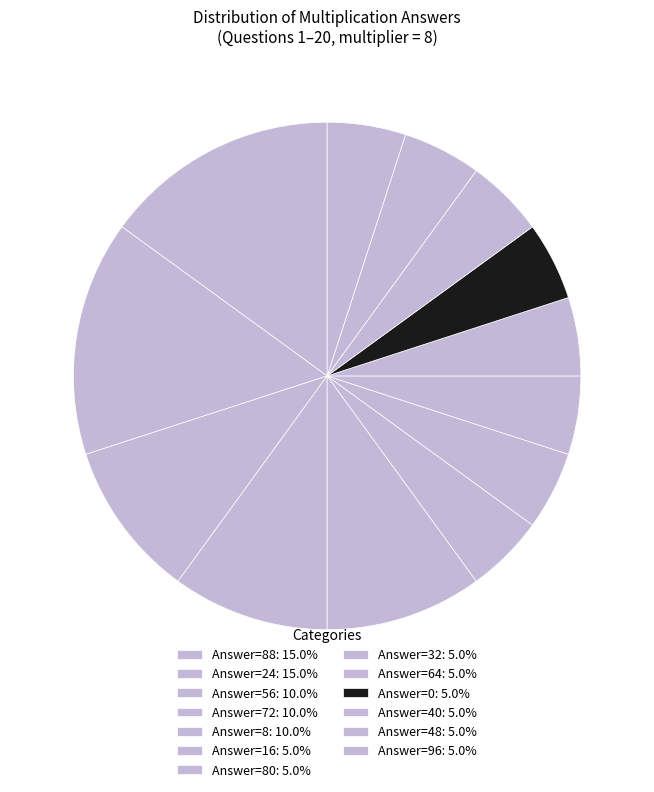

How many slices are in this pie chart?

13